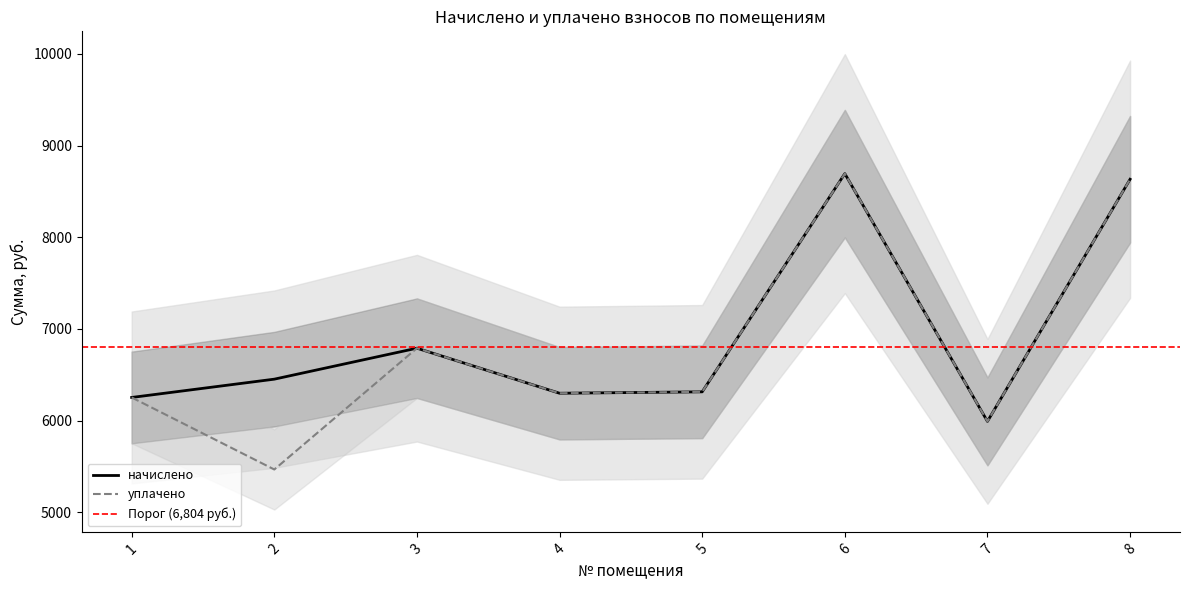

Reading left to right, extract all data points from this chart.

начислено: 6251.5	6451.2	6789.1	6297.6	6313.0	8693.6	5990.4	8632.3
уплачено: 6251.5	5465.7	6789.1	6297.6	6313.0	8693.6	5990.4	8632.3